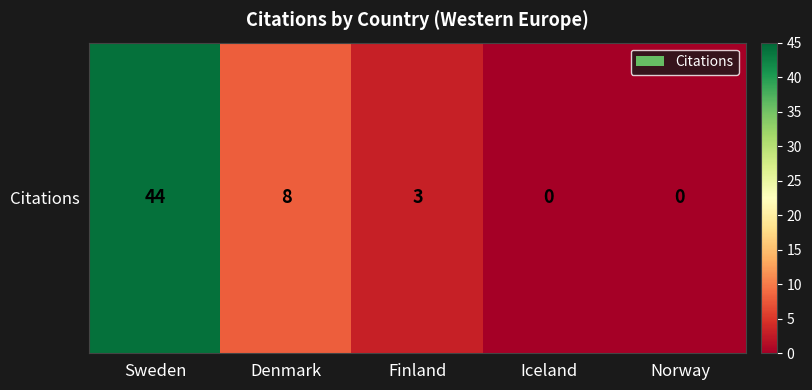

Is it true that the value at Sweden is 13?

False